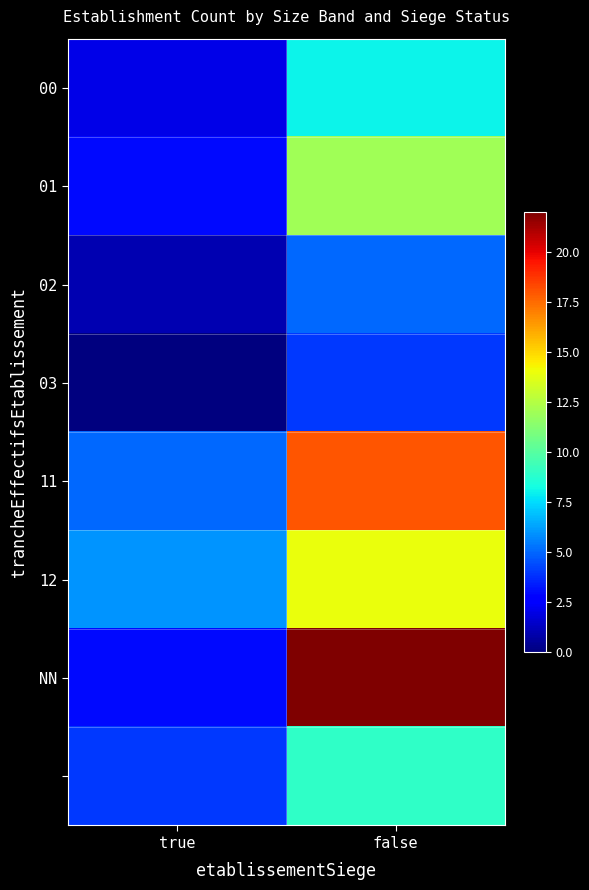

What is the spread (max minus min) of values at true?

6